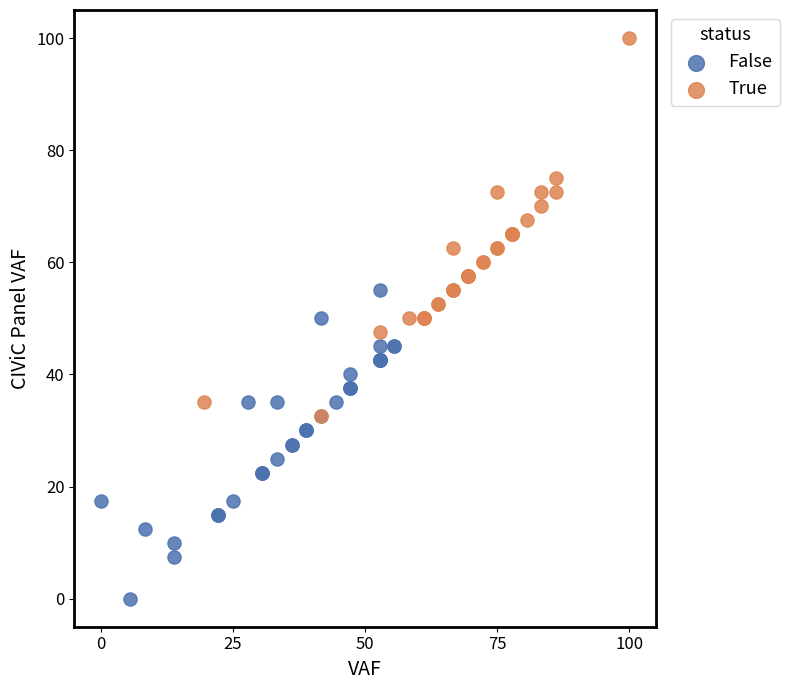

Which series contains the highest Y value?

True